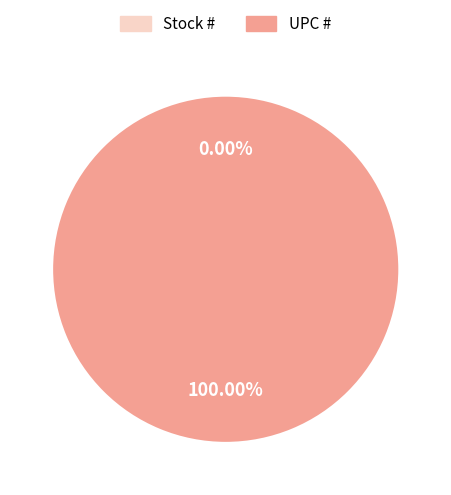

Does UPC # account for over 50% of the chart?

Yes